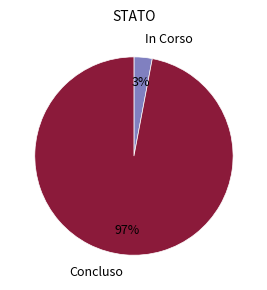

Is there a majority slice in this chart?

Yes